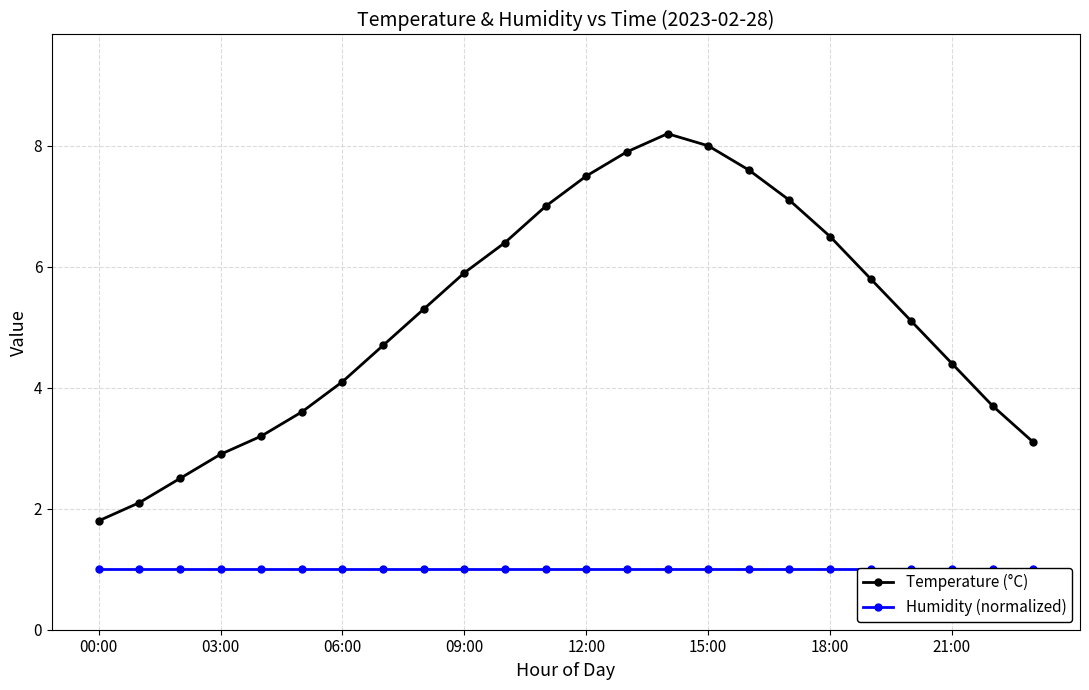

Reading left to right, list all the values displayed in this chart.

Temperature (°C): 1.8	2.1	2.5	2.9	3.2	3.6	4.1	4.7	5.3	5.9	6.4	7.0	7.5	7.9	8.2	8.0	7.6	7.1	6.5	5.8	5.1	4.4	3.7	3.1
Humidity (normalized): 1.0	1.0	1.0	1.0	1.0	1.0	1.0	1.0	1.0	1.0	1.0	1.0	1.0	1.0	1.0	1.0	1.0	1.0	1.0	1.0	1.0	1.0	1.0	1.0